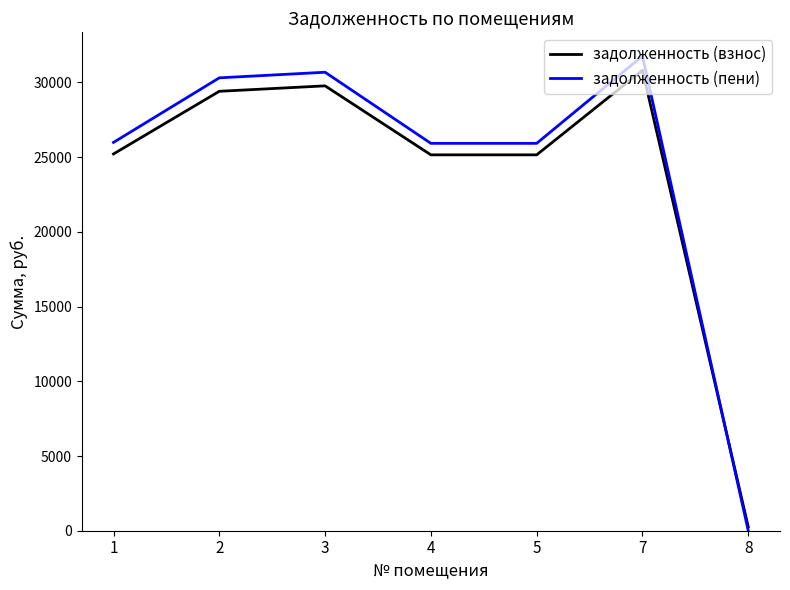

At which category does the chart reach its peak across all series?

7